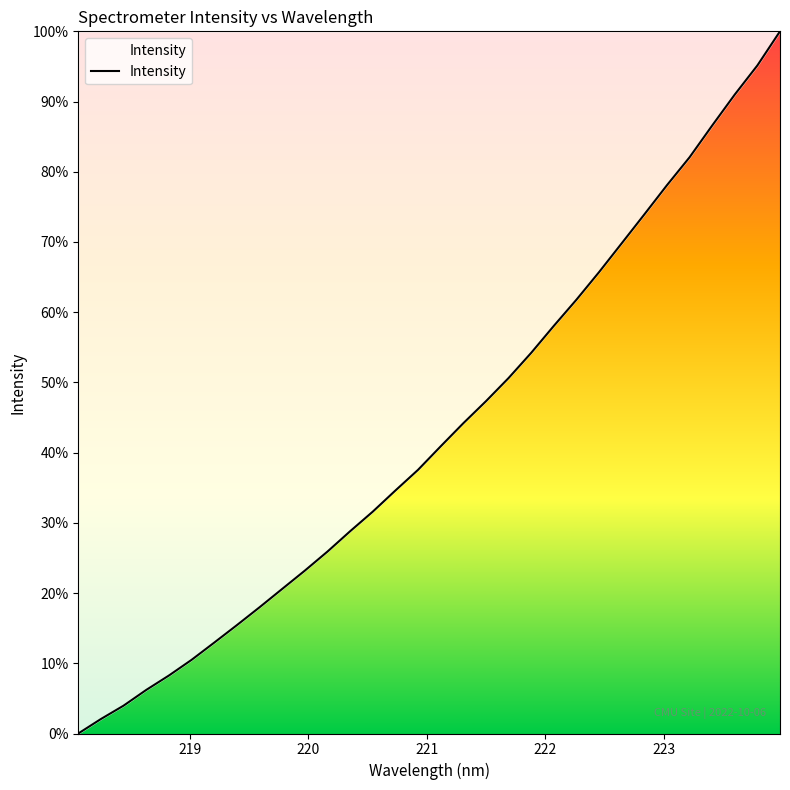

Does the chart have visible grid lines?

No